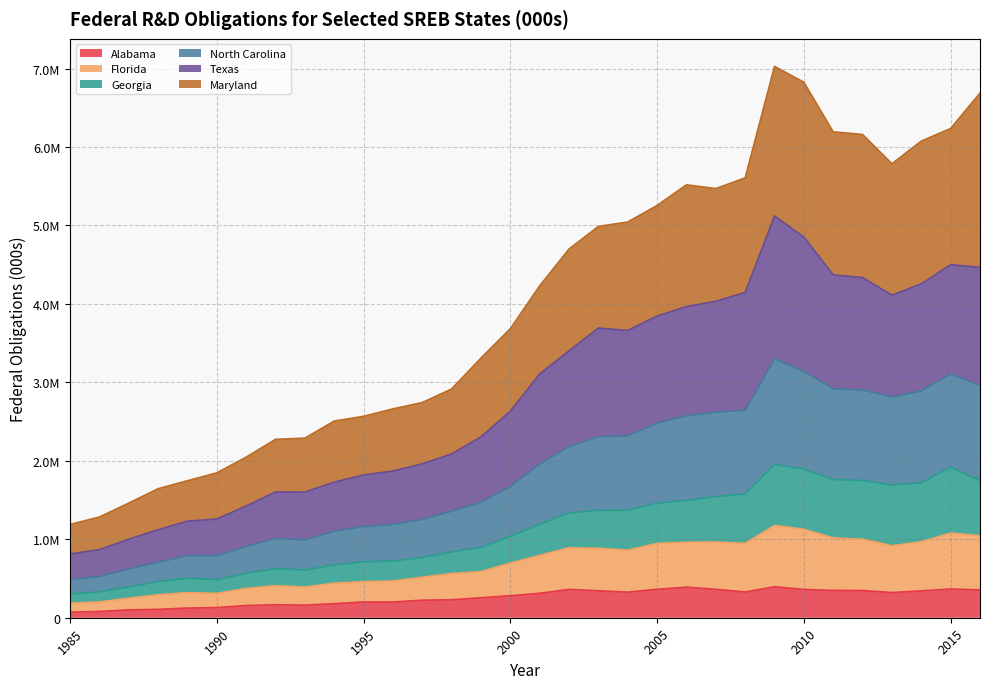

Does the chart have visible grid lines?

Yes